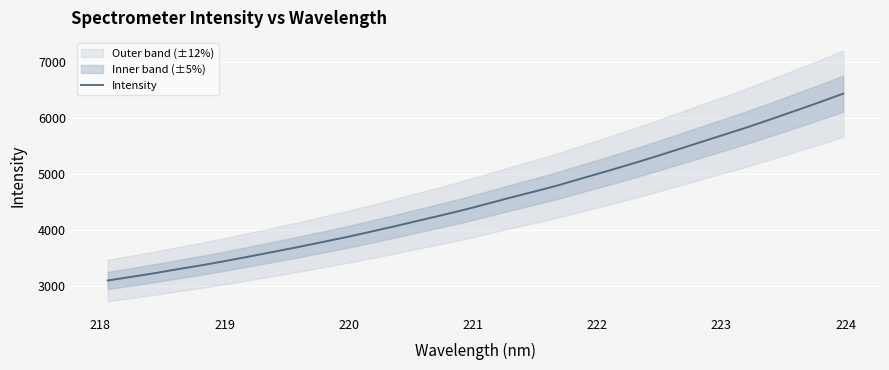

Does the chart display data point markers on the line(s)?

No